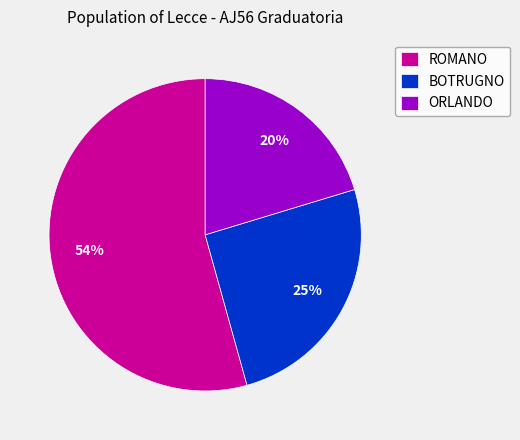

Which category has the smallest portion of the pie?

ORLANDO